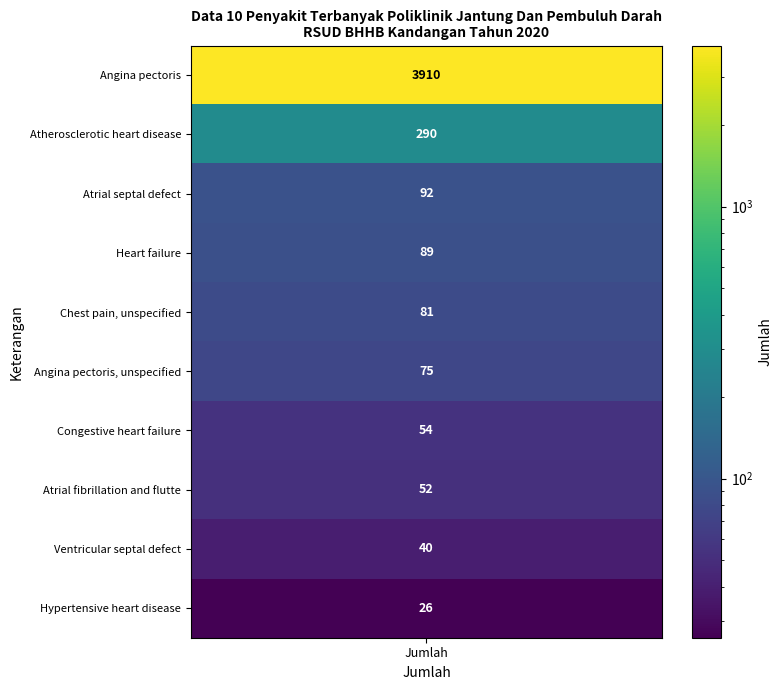

What is the smallest value displayed?

26